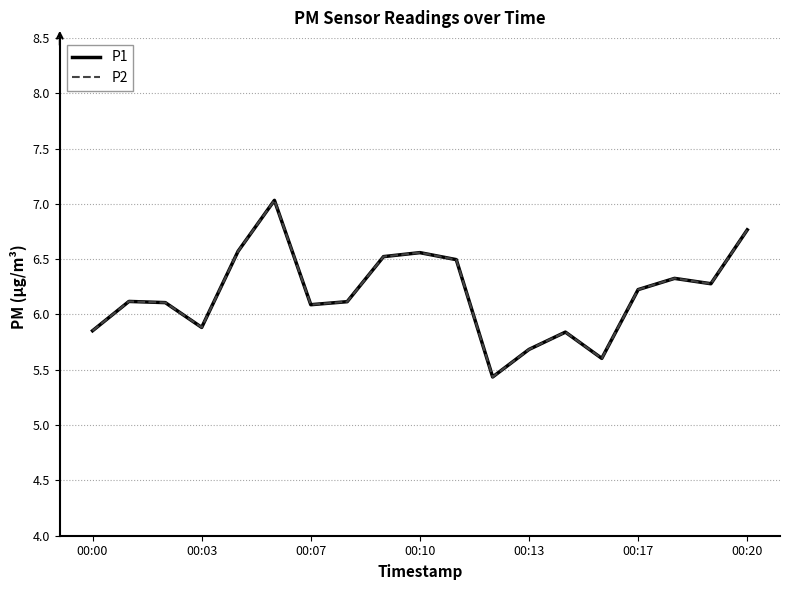

What is the greatest value displayed?

7.0